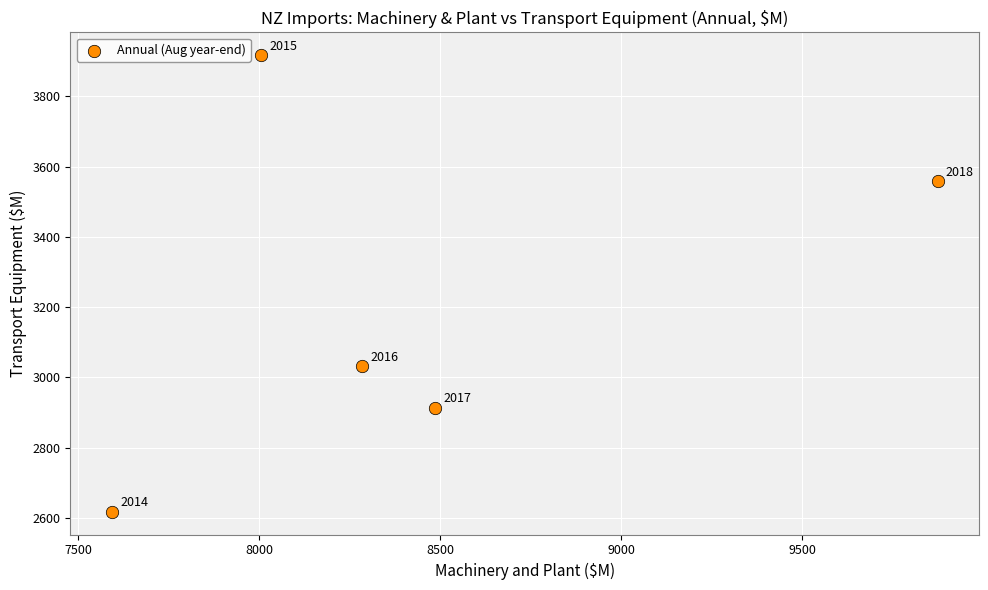

What Y value in the scatter plot is closest to 3267?

3031.5